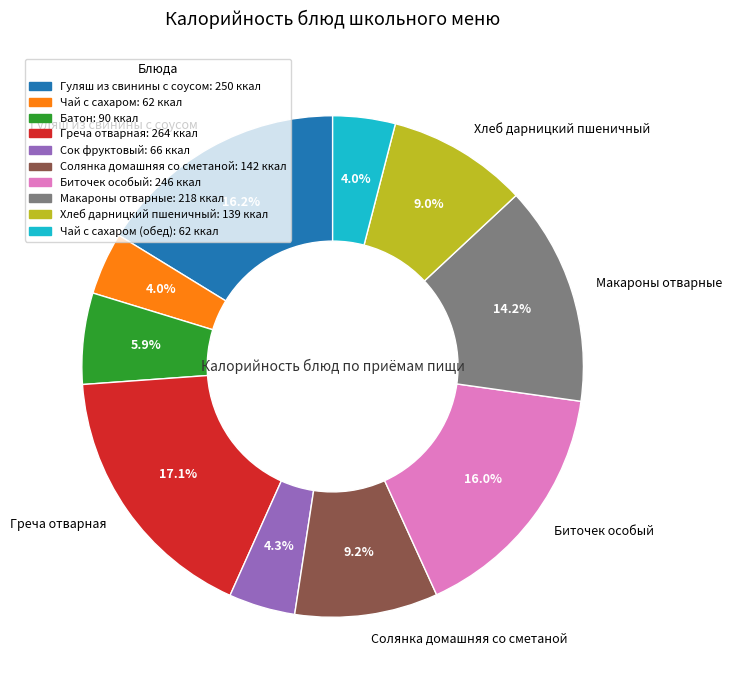

How many slices are in this pie chart?

10